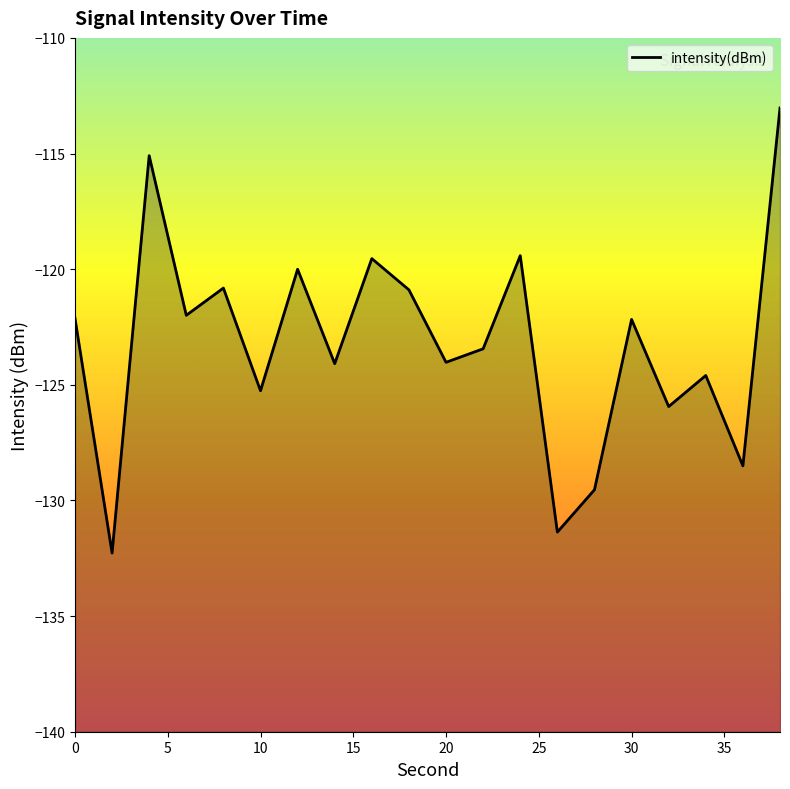

Is it true that the value at 20 is -124.0?

True